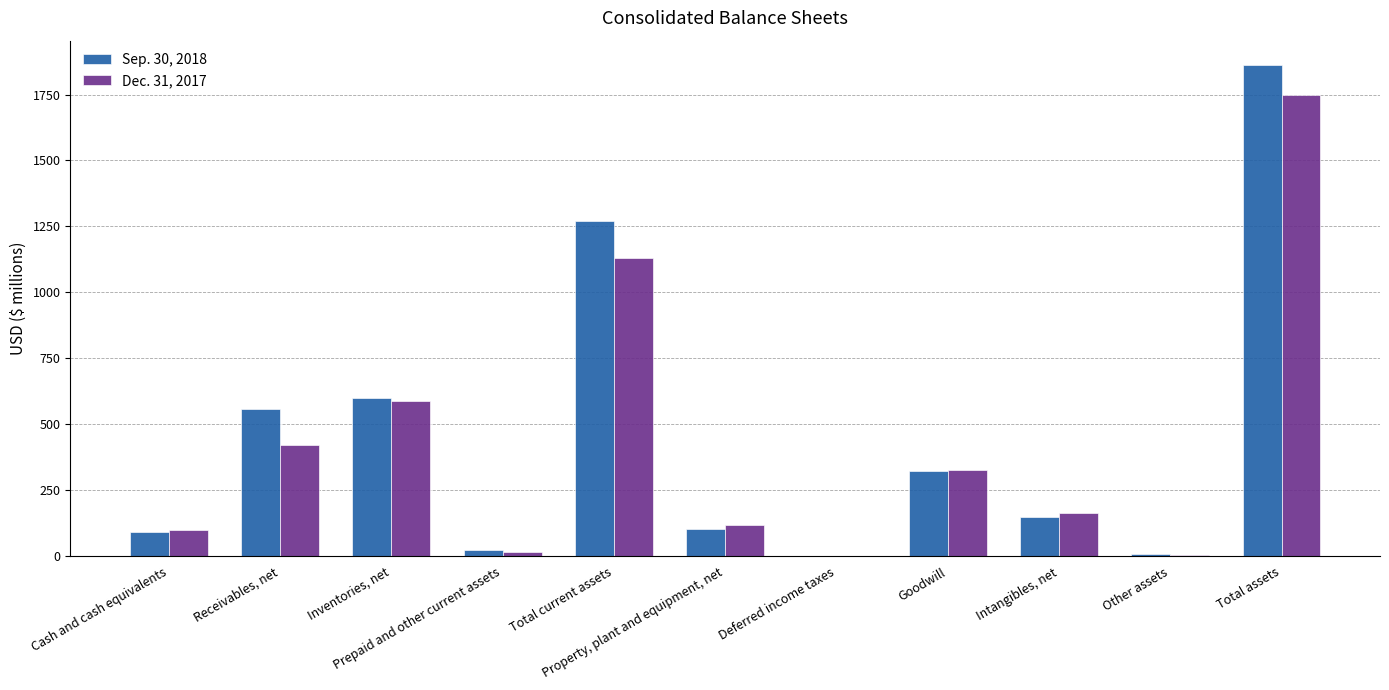

At which label does Dec. 31, 2017 first exceed 166?

Receivables, net